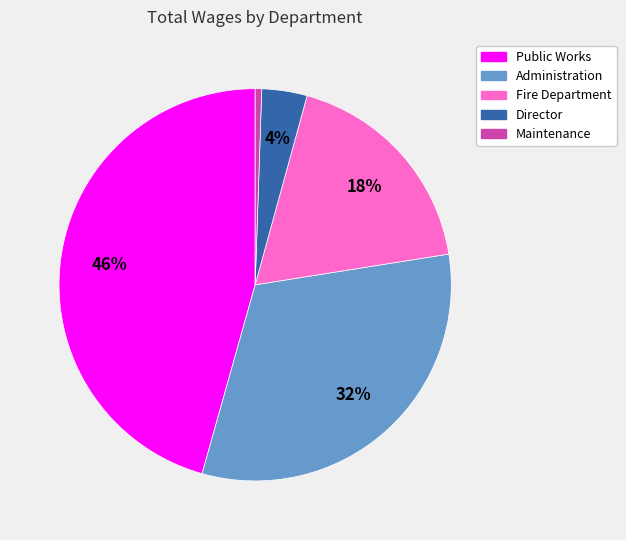

To the nearest percent, what portion does Fire Department represent?

18%